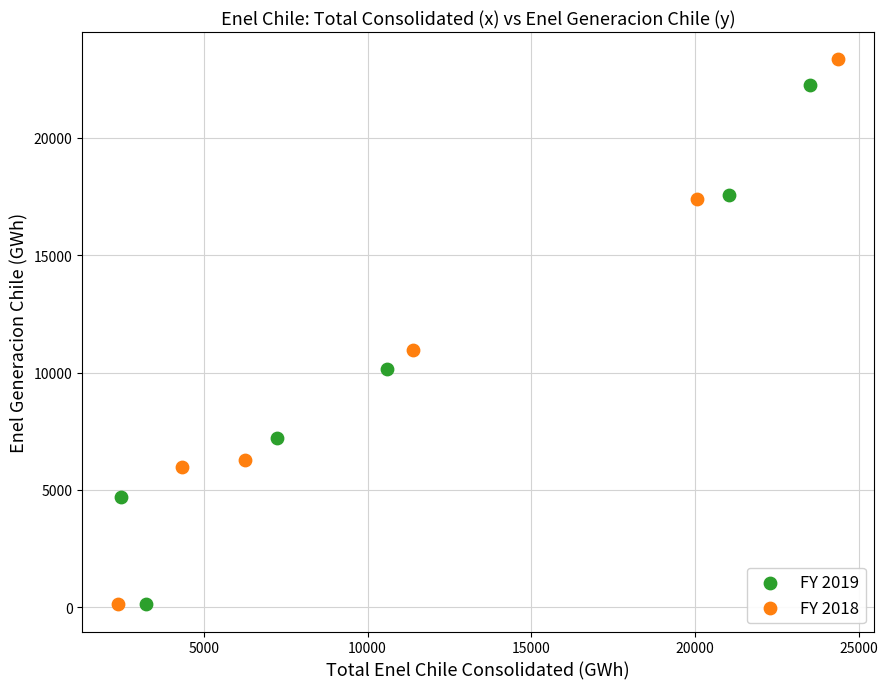

Which series has the widest spread of Y values?

FY 2018